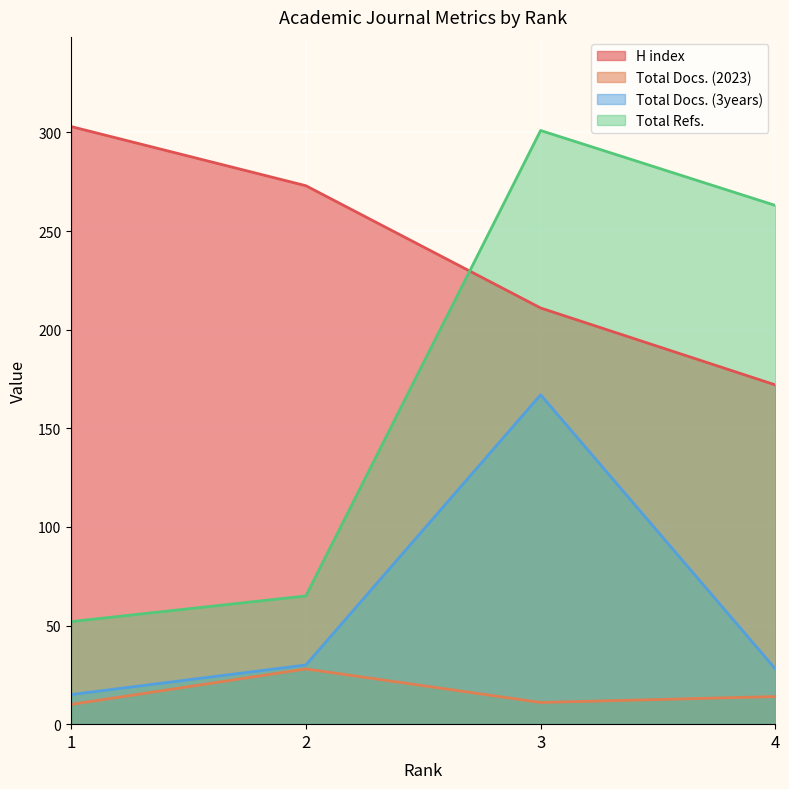

Count the number of data series in this chart.

4